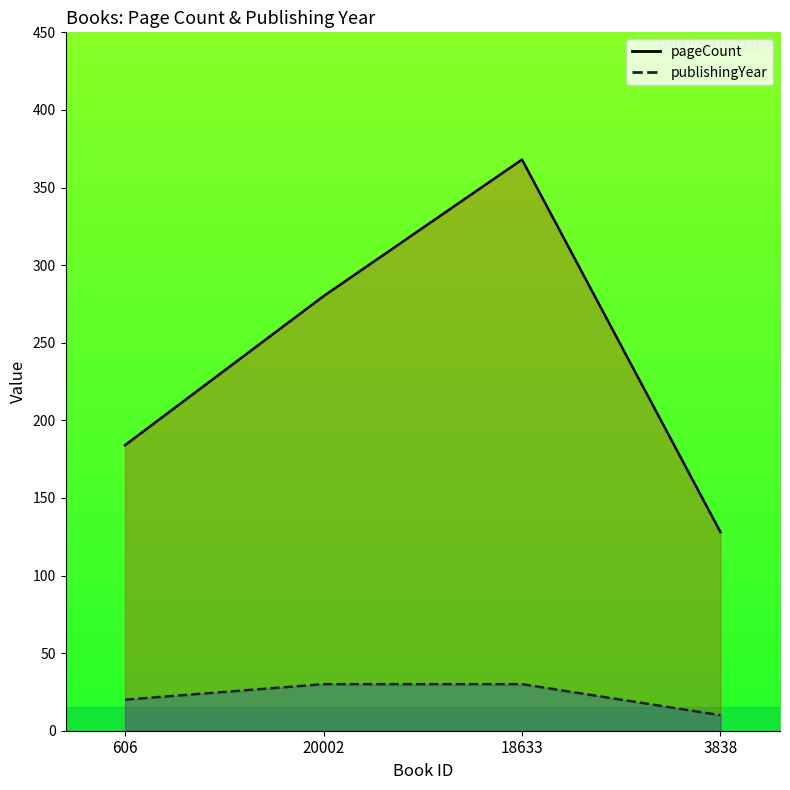

What is the label of the 2nd point from the right?

18633